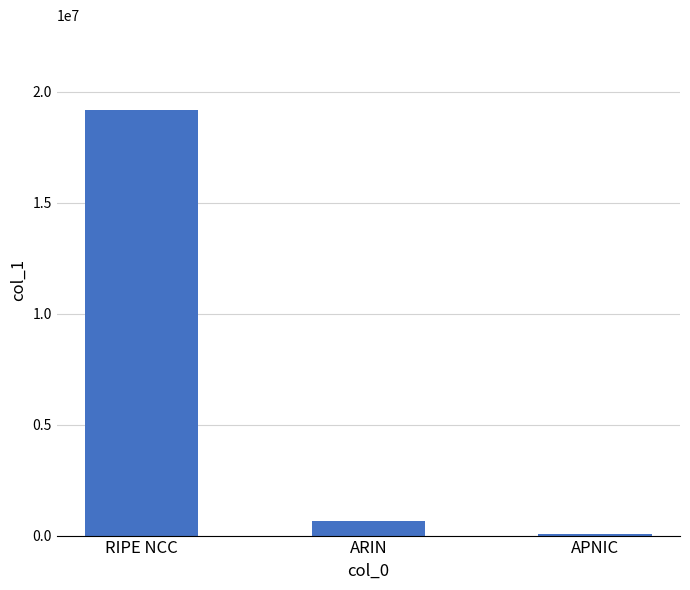

Reading left to right, extract all data points from this chart.

19174144	655872	73472